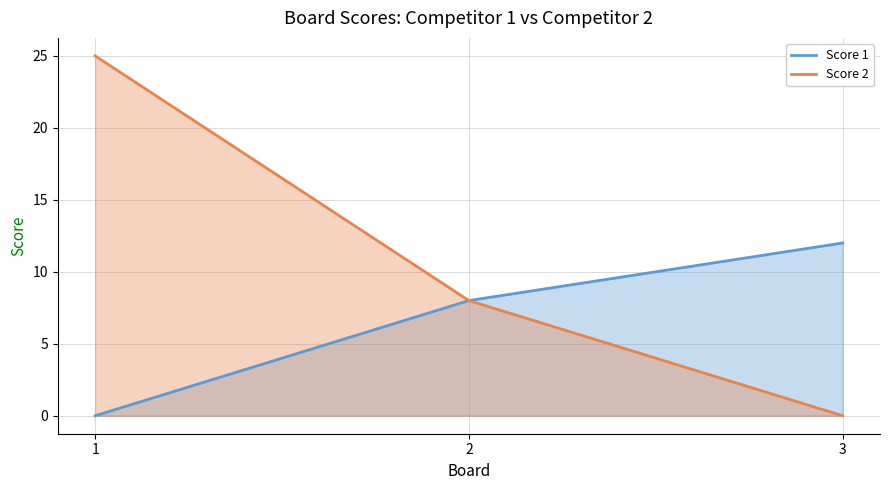

Is it true that Score 2 equals 3 at 2?

False